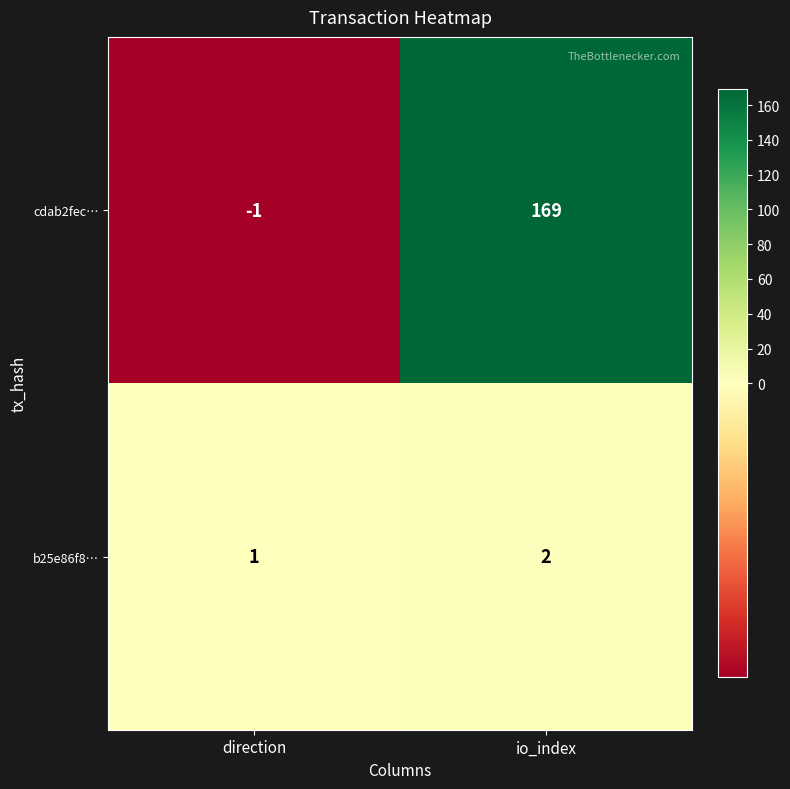

Reading right to left, extract all data points from this chart.

cdab2fec…: 169	-1
b25e86f8…: 2	1